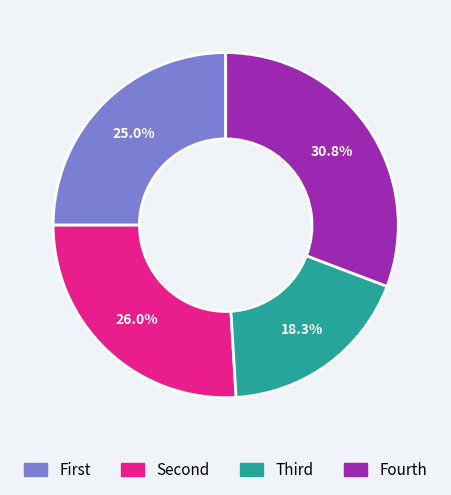

Does any single category account for the majority?

No